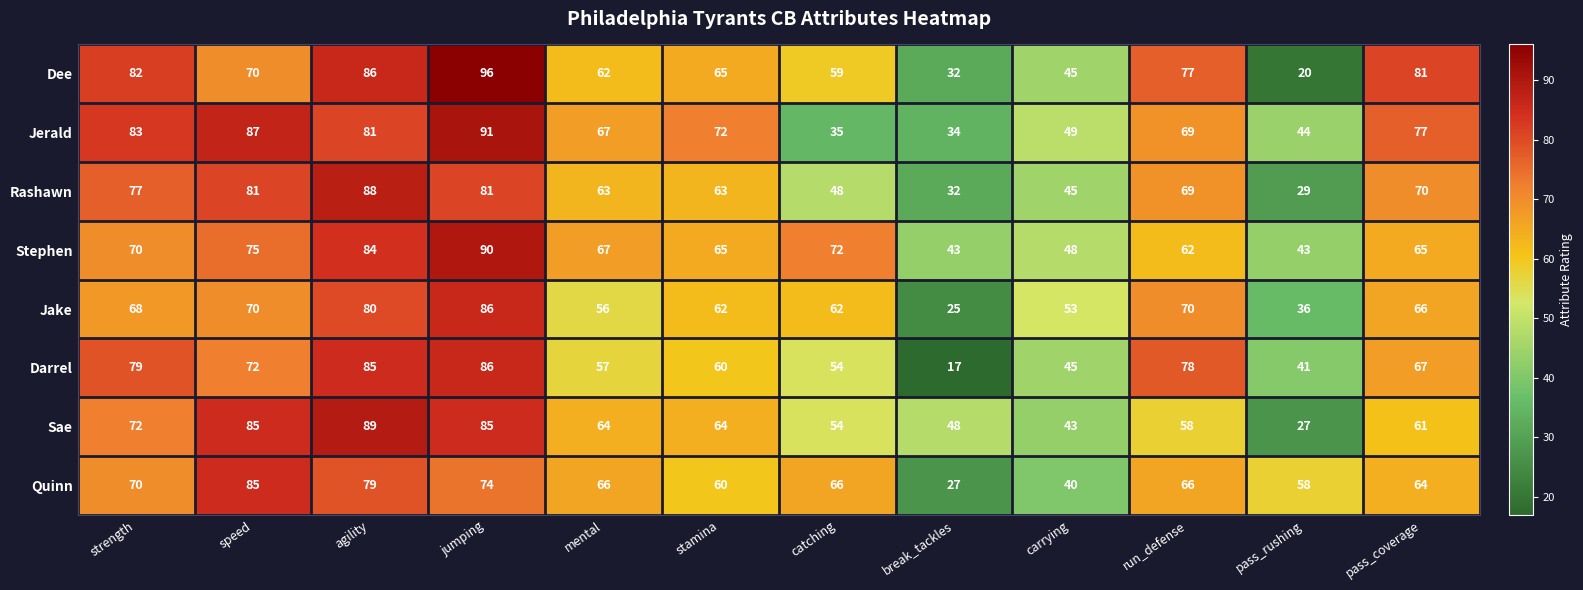

At how many categories does at least one series exceed 38?

12